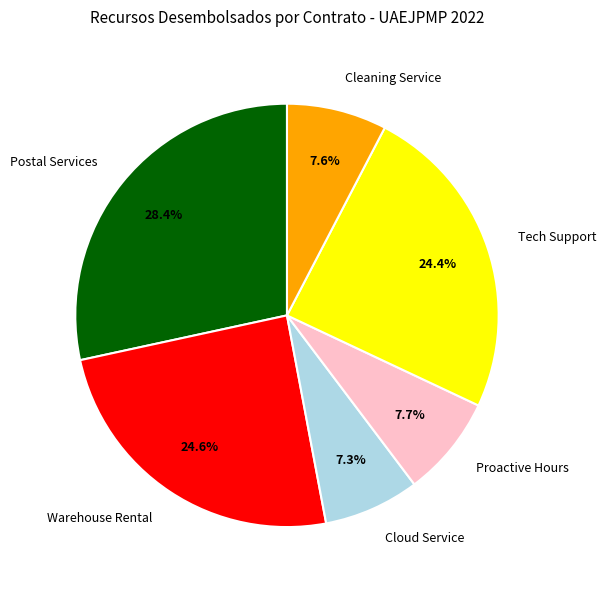

What is the ratio of the value at Warehouse Rental to the value at Cloud Service?

3.4